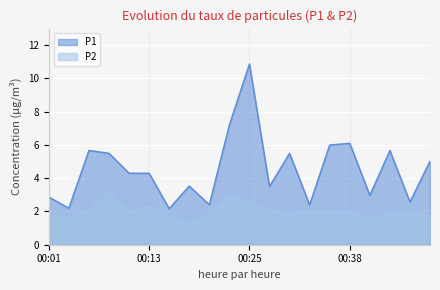

Reading left to right, extract all data points from this chart.

P1: 00:01=2.9	00:04=2.2	00:06=5.7	00:08=5.5	00:11=4.3	00:13=4.3	00:16=2.2	00:18=3.5	00:21=2.4	00:23=7.2	00:25=10.9	00:28=3.5	00:30=5.5	00:33=2.4	00:35=6.0	00:38=6.1	00:40=3.0	00:43=5.7	00:45=2.6	00:48=5.0
P2: 00:01=1.7	00:04=1.6	00:06=2.1	00:08=3.1	00:11=2.0	00:13=2.3	00:16=1.6	00:18=1.3	00:21=1.8	00:23=2.9	00:25=2.6	00:28=2.0	00:30=2.0	00:33=1.9	00:35=1.9	00:38=2.0	00:40=1.6	00:43=1.9	00:45=1.9	00:48=1.7